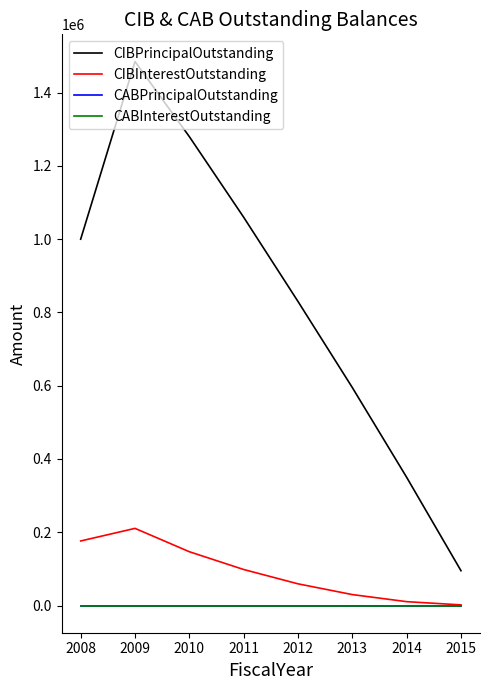

At which category does CIBInterestOutstanding reach its first local peak?

2009